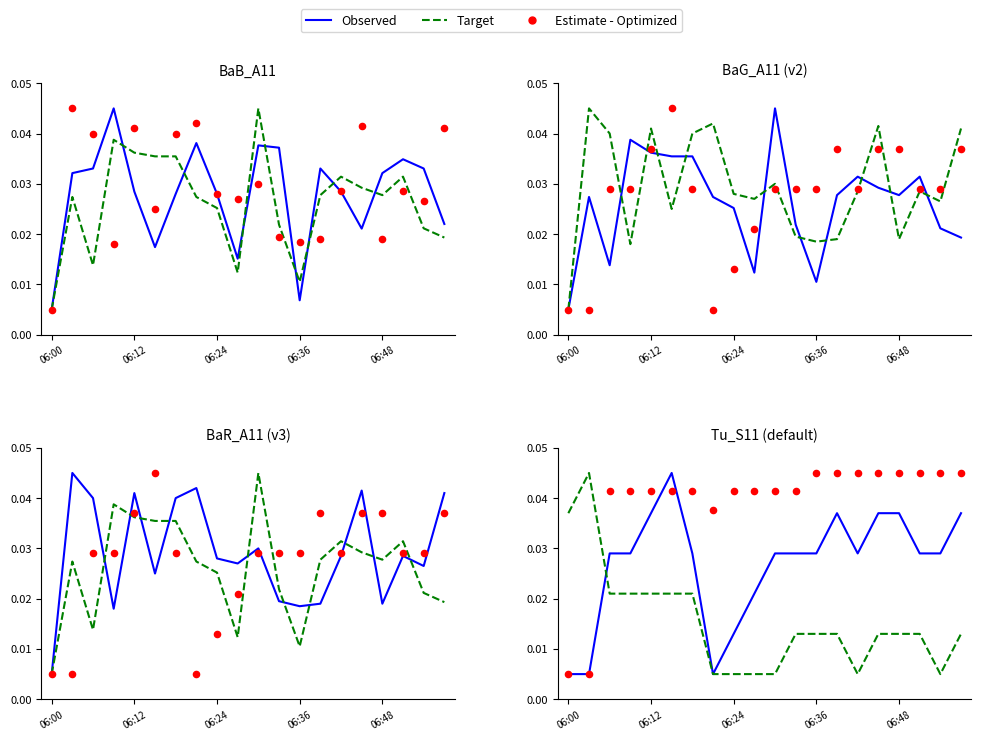

Which series reaches the minimum Y coordinate?

Observed